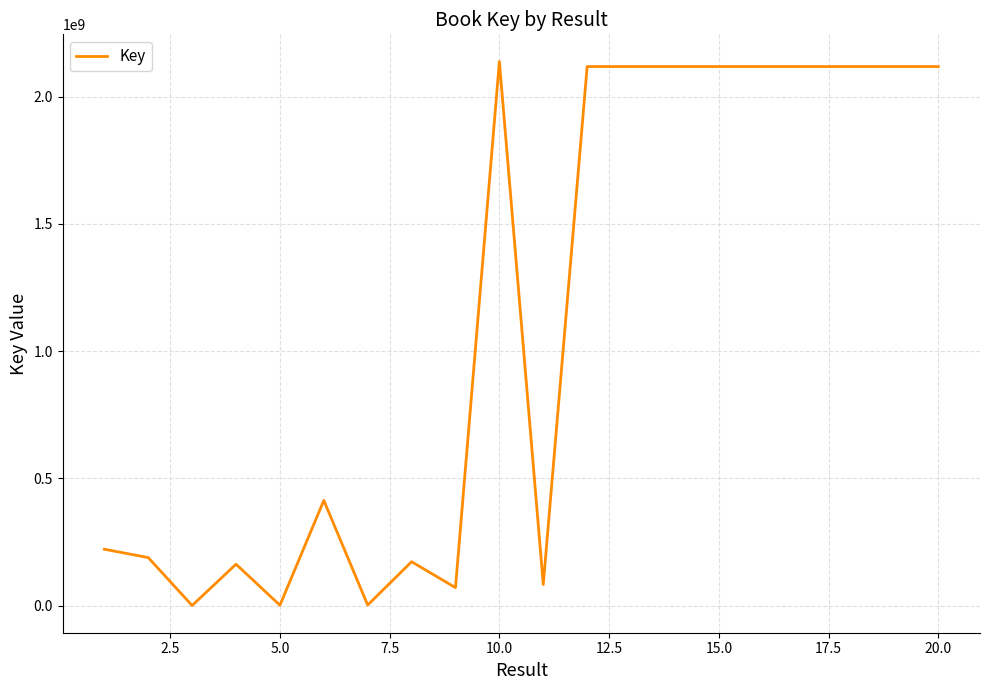

What is the greatest value displayed?

2137678259